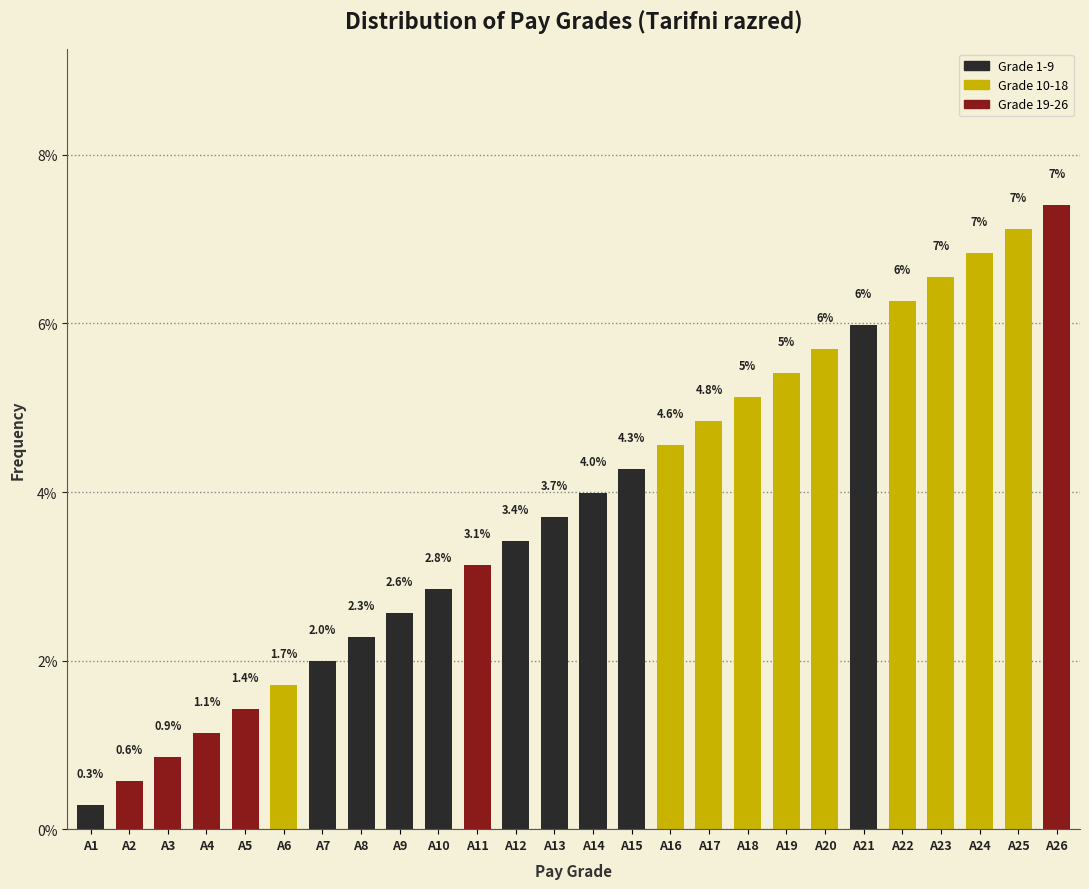

List the labels in order of value, largest first.

A26, A25, A24, A23, A22, A21, A20, A19, A18, A17, A16, A15, A14, A13, A12, A11, A10, A9, A8, A7, A6, A5, A4, A3, A2, A1